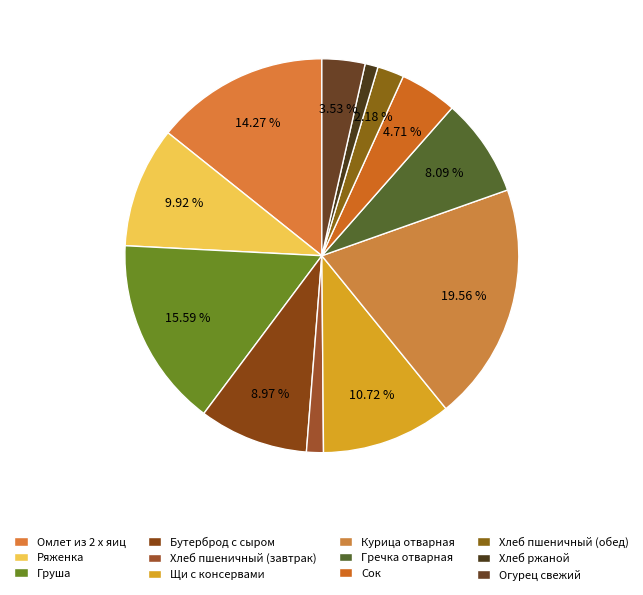

To the nearest percent, what is the average slice percentage?

8%